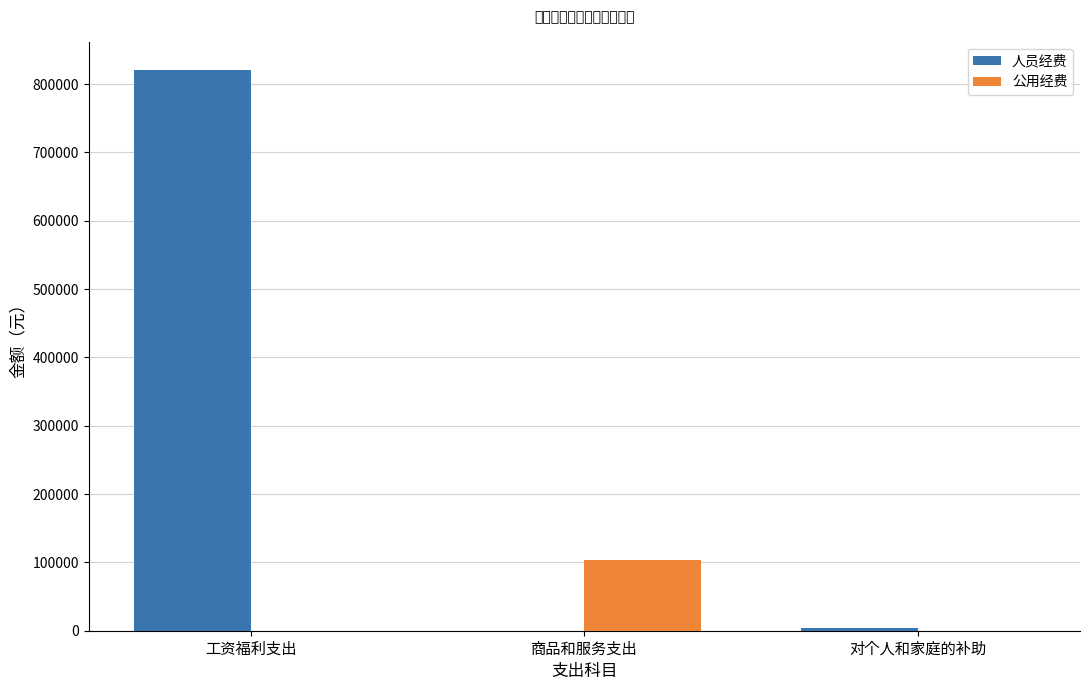

Which series has the largest total across all categories?

人员经费